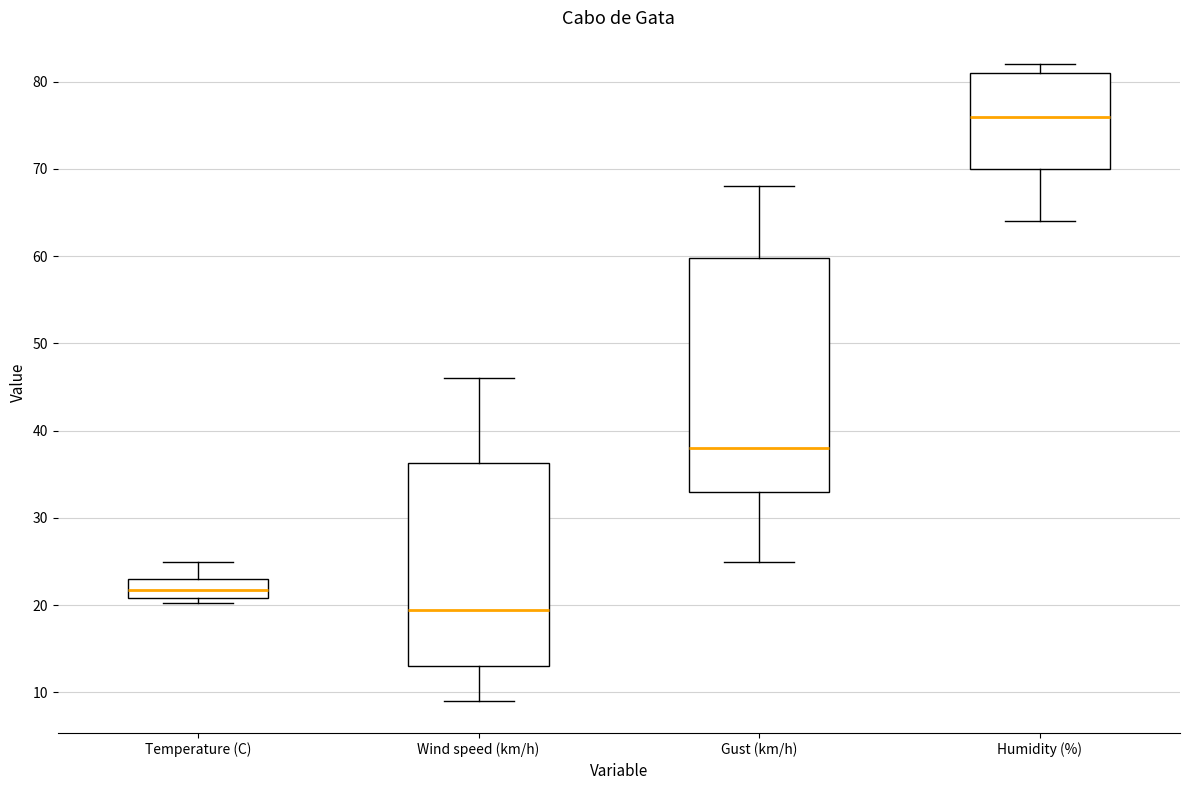

Reading left to right, transcribe this box plot: for each box, give where its median line is, the range the box spans, and where its two whiskers end, as read against the y-axis. The values are not printed on the chart, so give them approximately, as read against the axis.

Temperature (C): median 22, box 21 to 23, whiskers 20 to 25
Wind speed (km/h): median 20, box 13 to 36, whiskers 9 to 46
Gust (km/h): median 38, box 33 to 60, whiskers 25 to 68
Humidity (%): median 76, box 70 to 81, whiskers 64 to 82